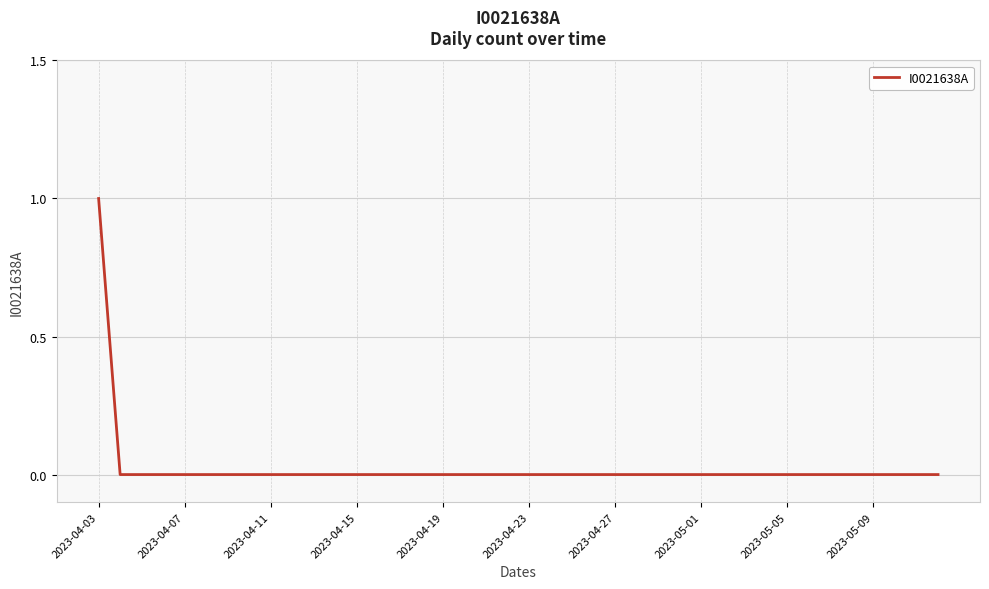

How many lines are shown in the chart?

1